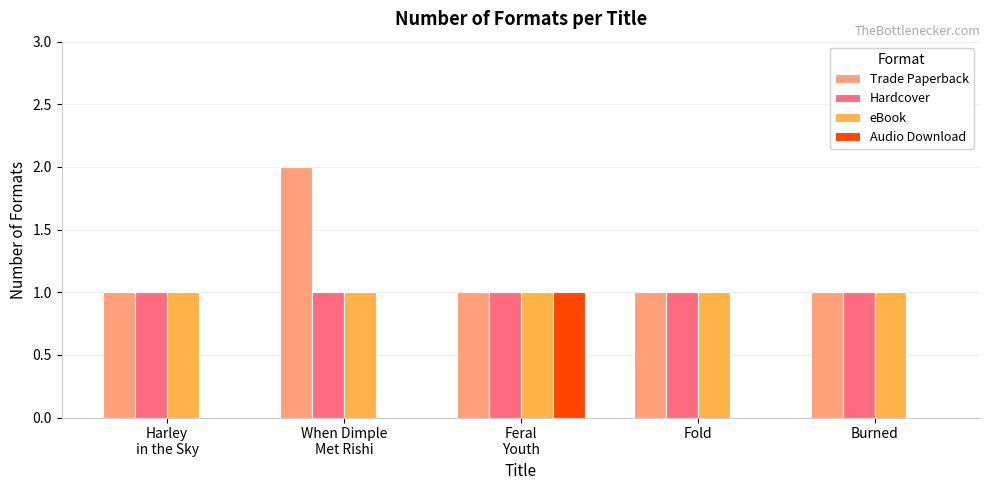

True or false: Trade Paperback has a value of 1 at Burned.

True